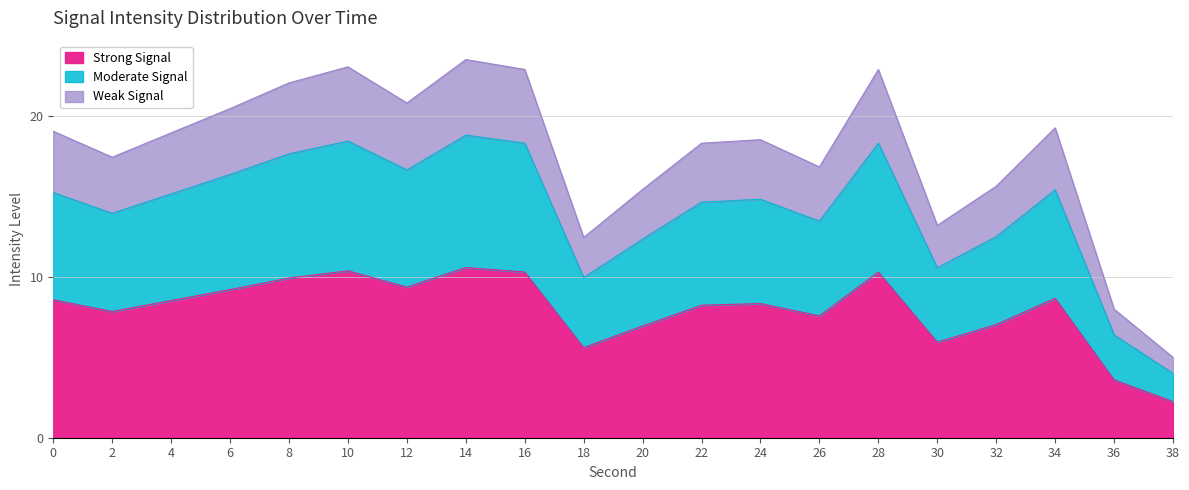

Reading left to right, what are all the values shown in this chart?

8.6	7.9	8.5	9.2	9.9	10.4	9.4	10.6	10.3	5.6	7.0	8.2	8.3	7.6	10.3	5.9	7.0	8.7	3.6	2.2